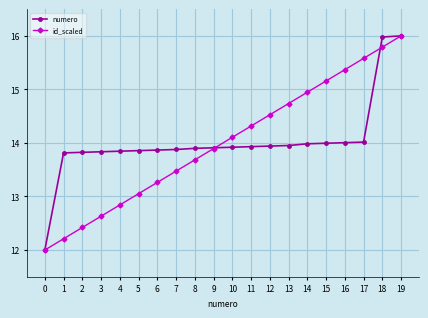

At 13, list the series in order from largest to smallest.

id_scaled, numero